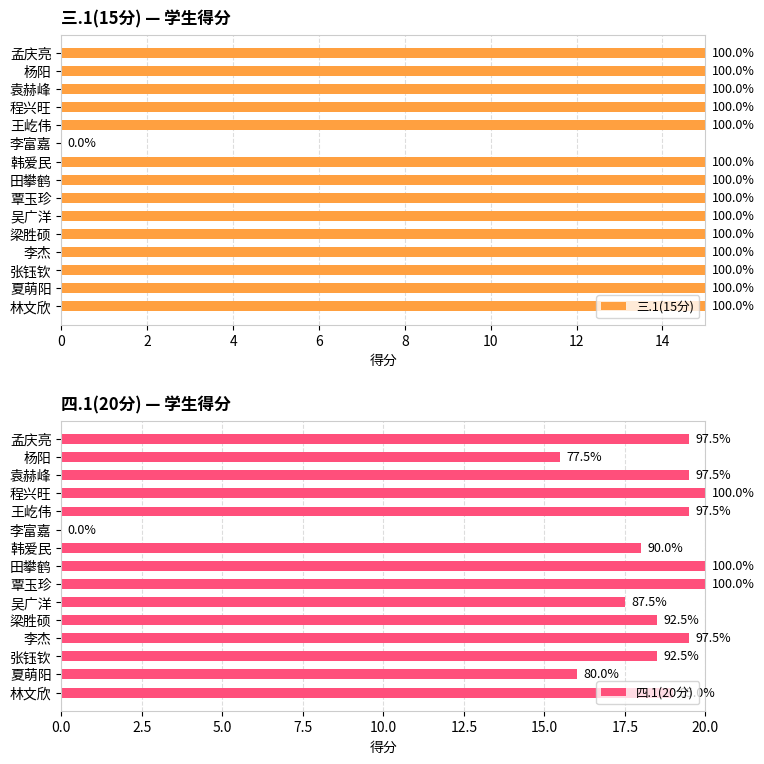

True or false: 三.1(15分) has a value of 15.0 at 夏萌阳.

True